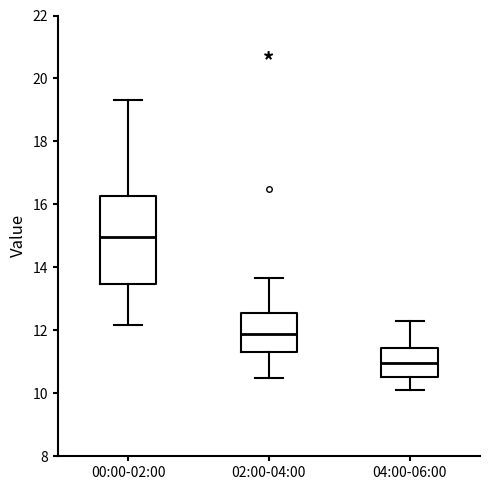

Where does the median line of the box for 02:00-04:00 sit on the y-axis? The values are not printed on the chart, so give them approximately, as read against the axis.

11.8